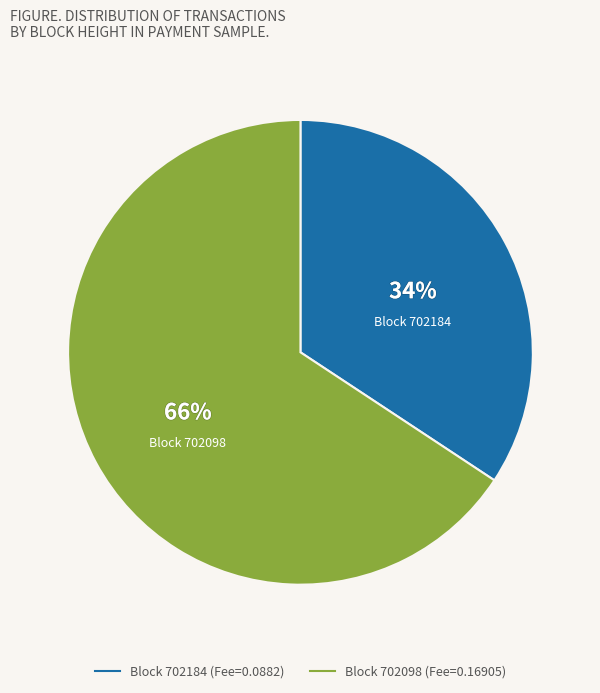

How many slices are in this pie chart?

2